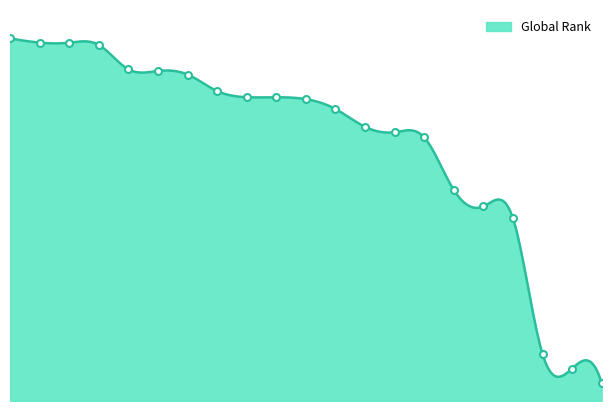

What is the change in value from 7 to 18?

-3979